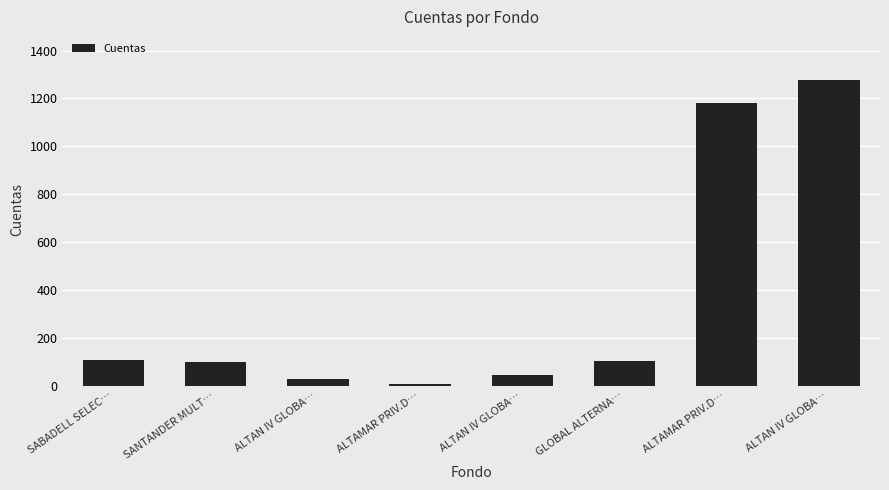

Rank the categories by value from highest to lowest.

ALTAN IV GLOBA…, ALTAMAR PRIV.D…, SABADELL SELEC…, GLOBAL ALTERNA…, SANTANDER MULT…, ALTAN IV GLOBA…, ALTAN IV GLOBA…, ALTAMAR PRIV.D…